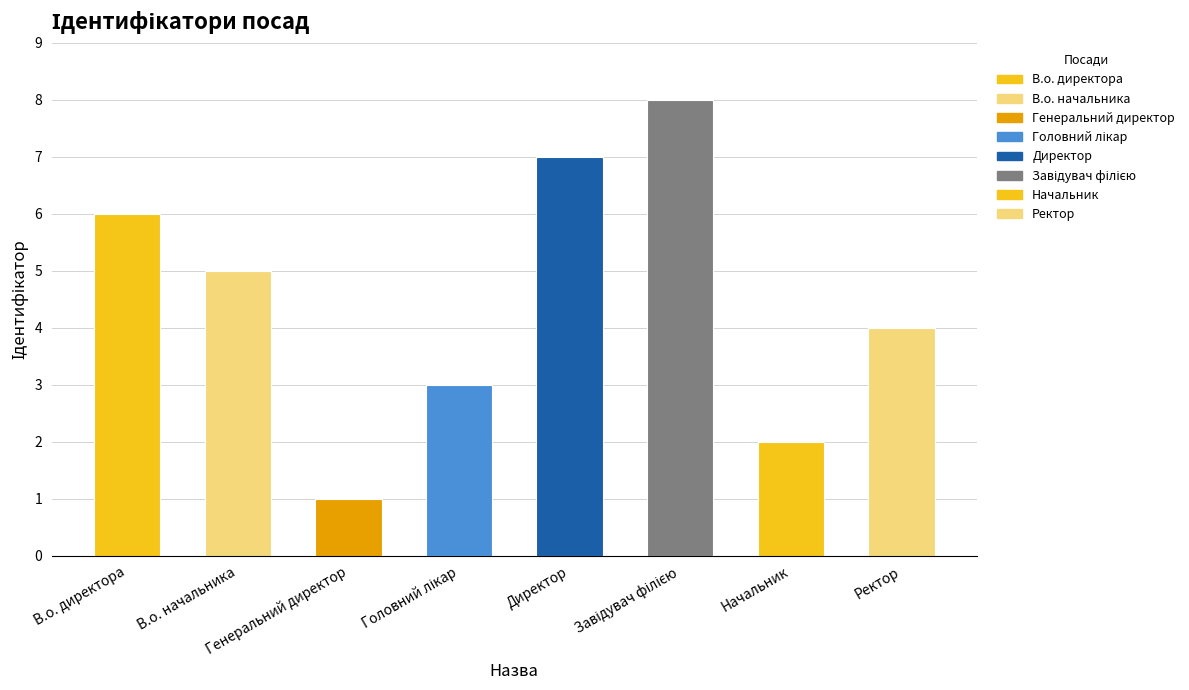

How many distinct data groups are displayed?

1